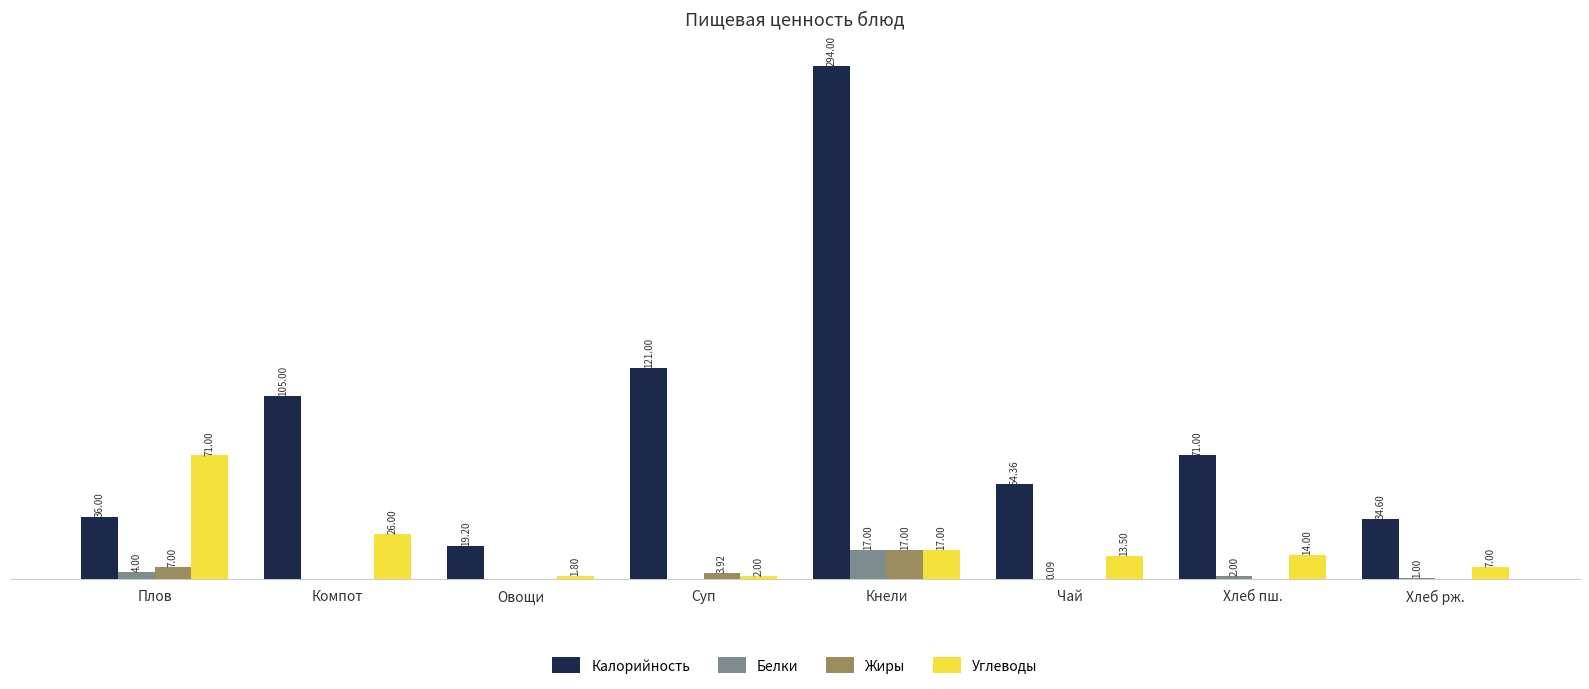

Where is Калорийность nearest to the value 156?

Суп